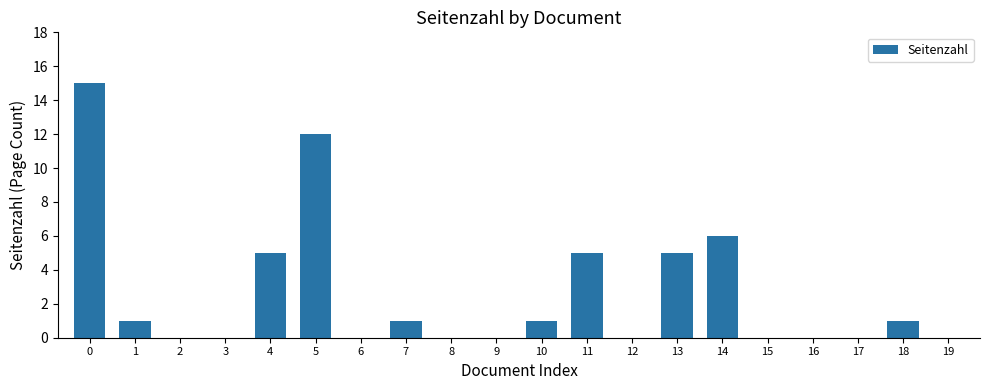

What is the sum of the values at 5 and 3?

12